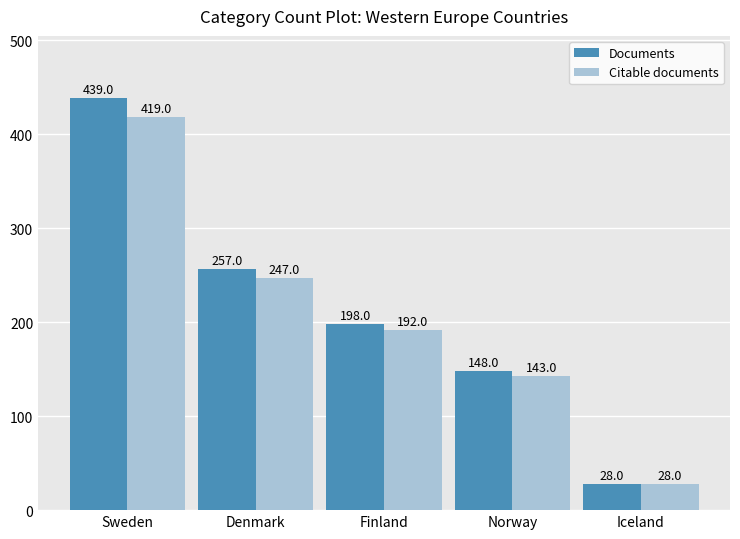

What is the minimum value shown in the chart?

28